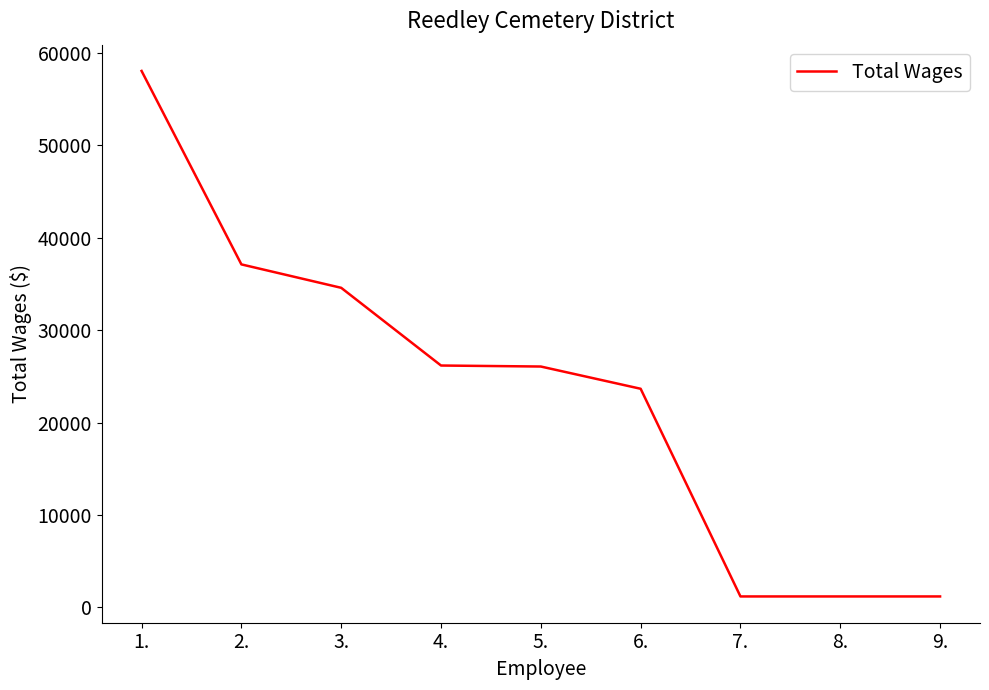

What is the smallest value displayed?

1167